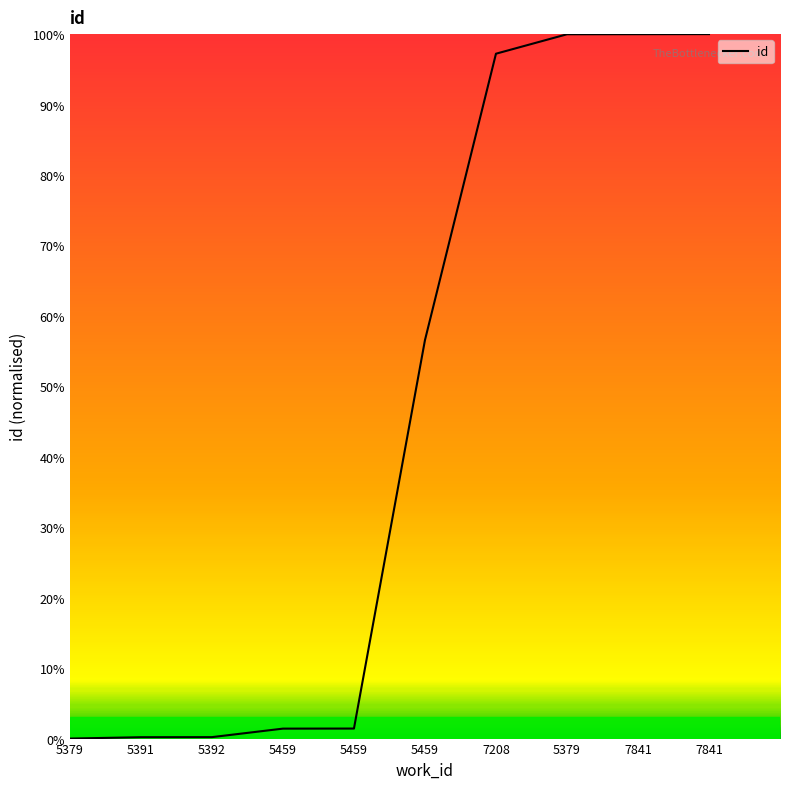

Between 7208 and 5392, which is larger?

7208